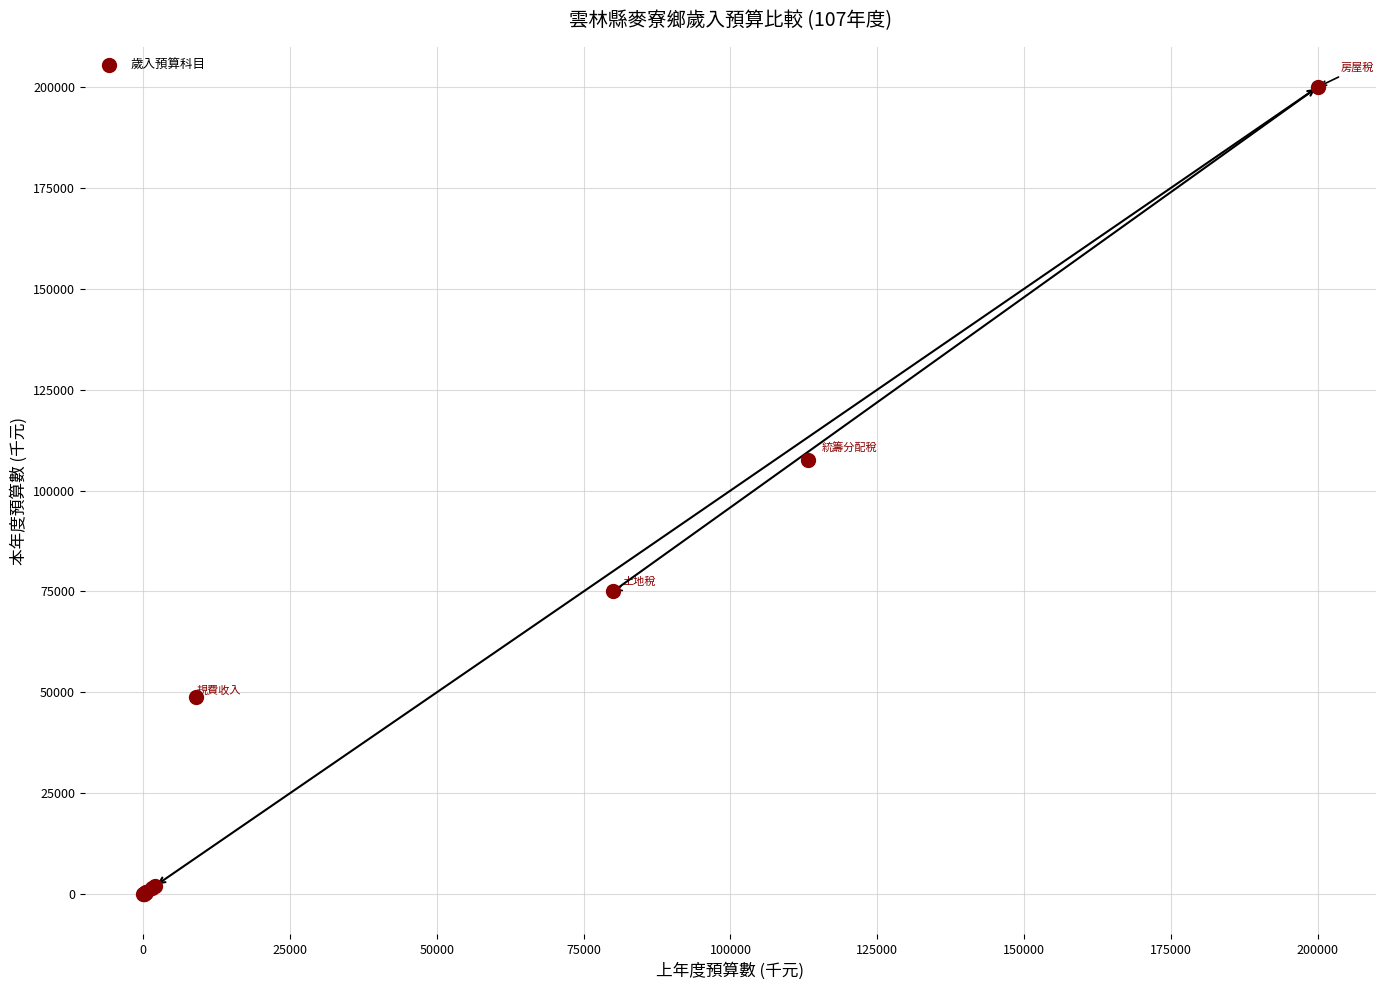

What Y value in the scatter plot is closest to 100010?

107662